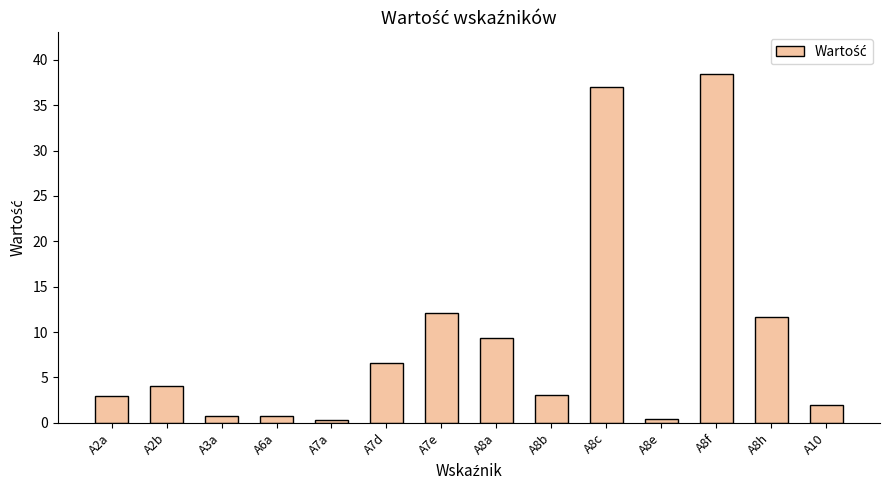

How many distinct data groups are displayed?

1